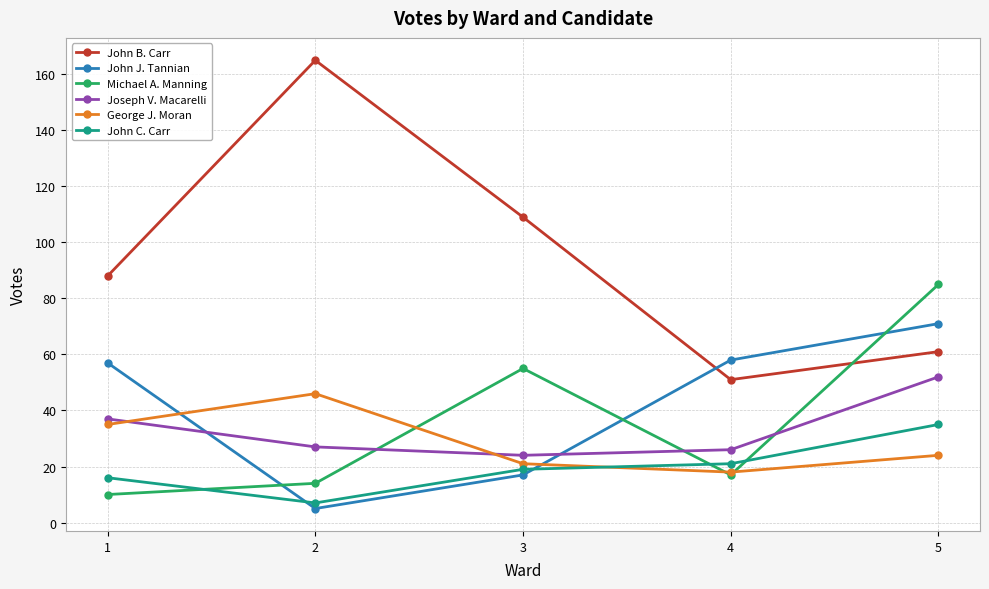

At which category does the chart reach its minimum across all series?

2